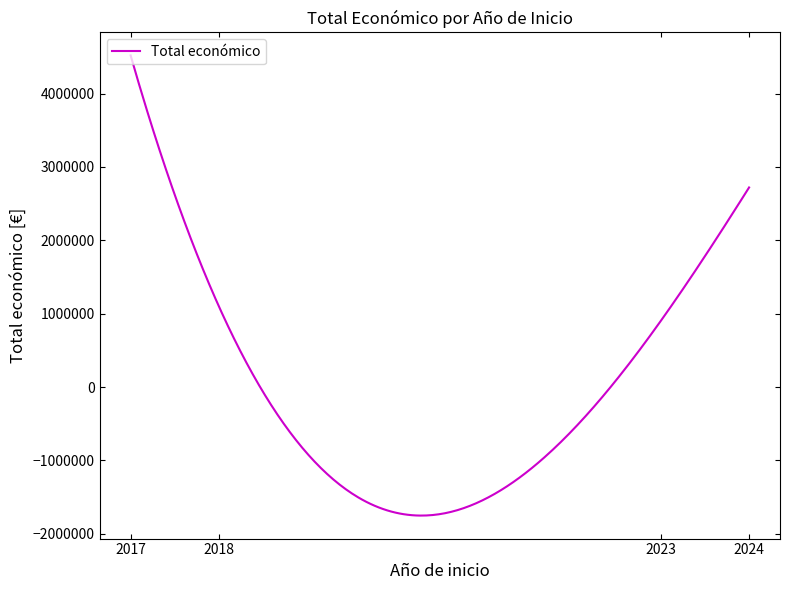

Does the chart display data point markers on the line(s)?

No